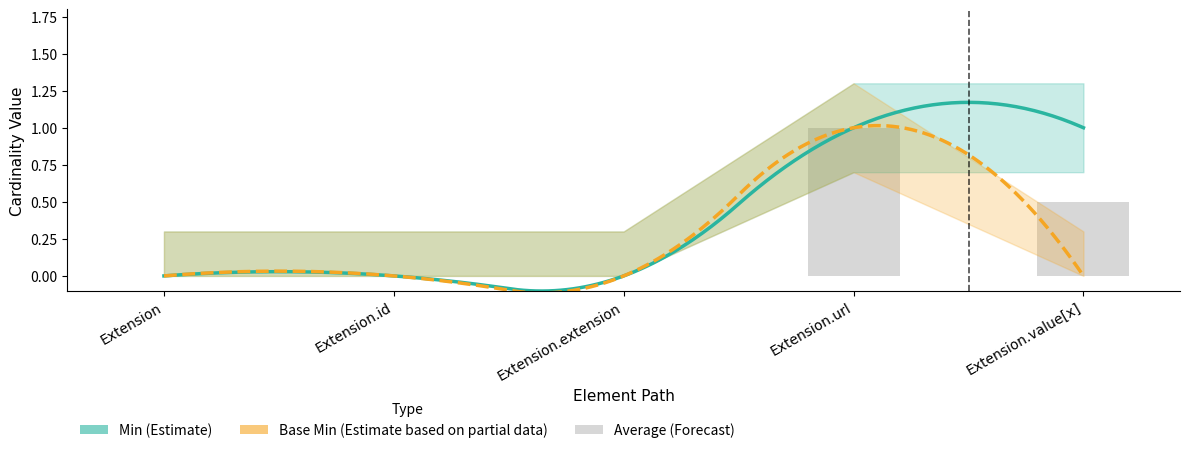

At how many categories does at least one series exceed 0?

2